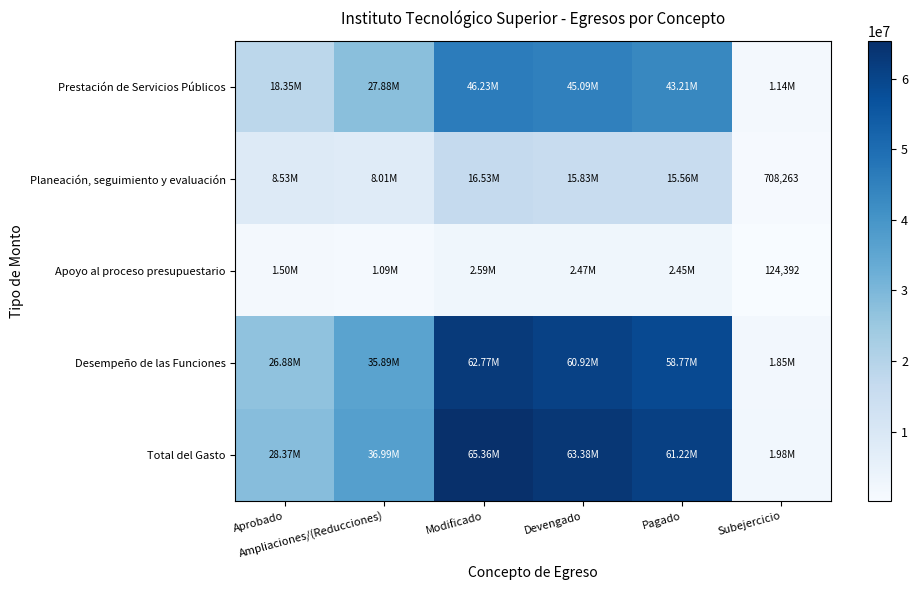

What is the difference between the highest and lowest values at Devengado?

60915071.4